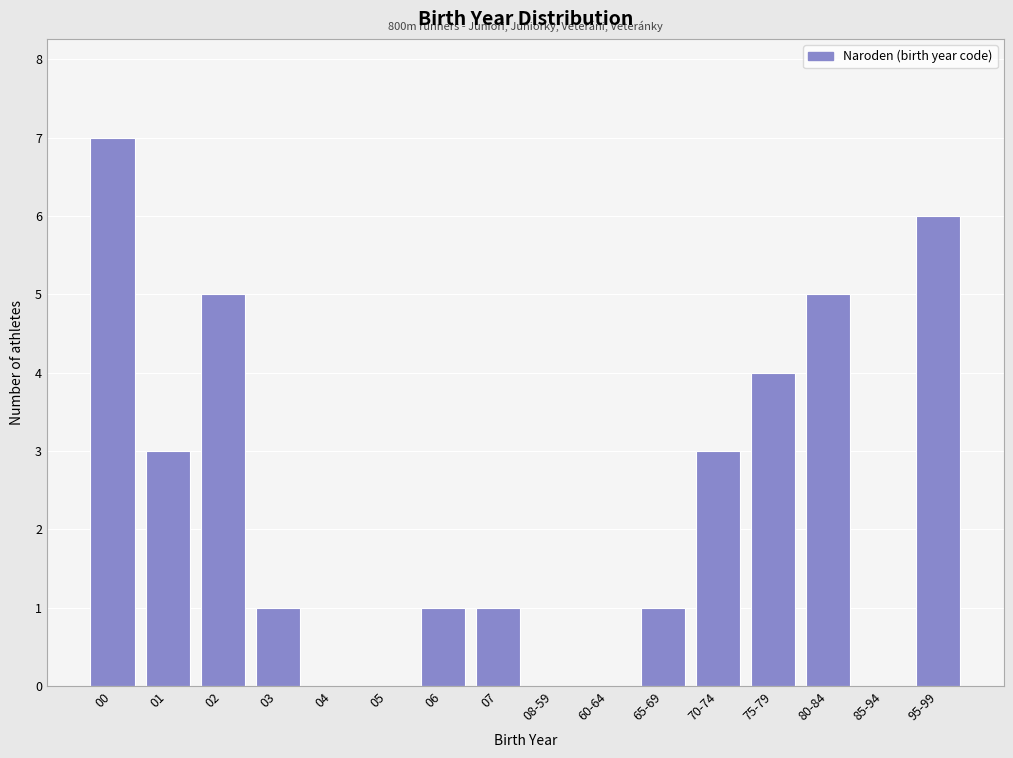

Reading right to left, extract all data points from this chart.

95-99=6	85-94=0	80-84=5	75-79=4	70-74=3	65-69=1	60-64=0	08-59=0	07=1	06=1	05=0	04=0	03=1	02=5	01=3	00=7